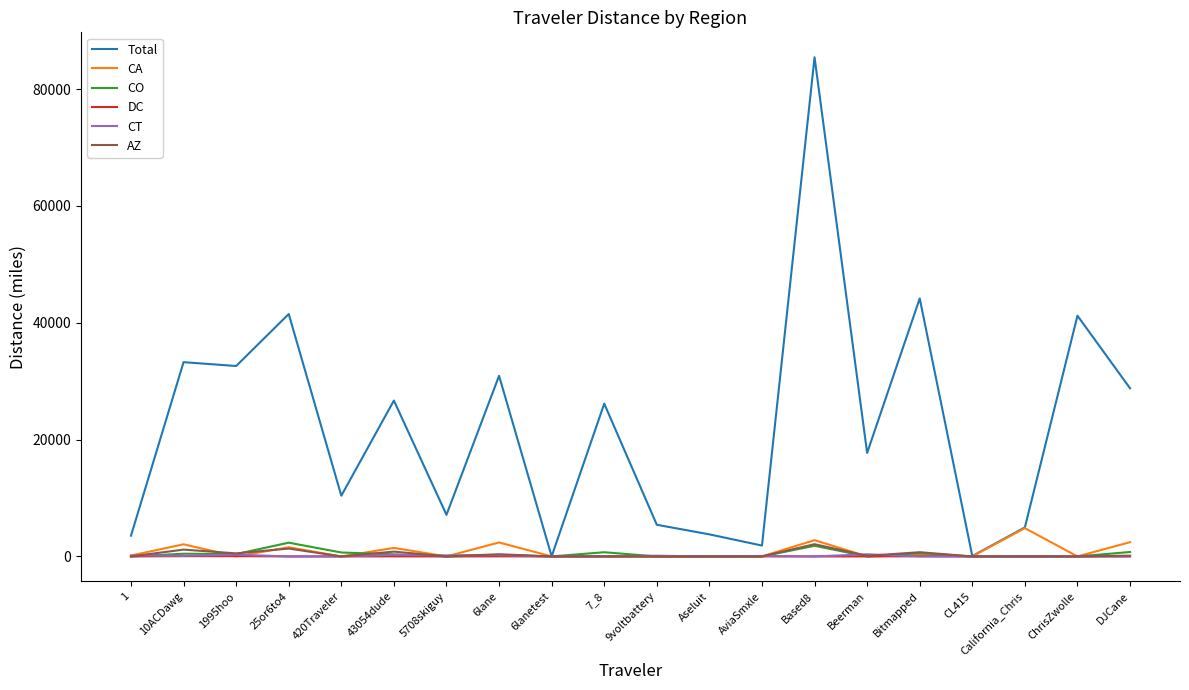

True or false: DC has a value of 0.0 at Aseluit.

True